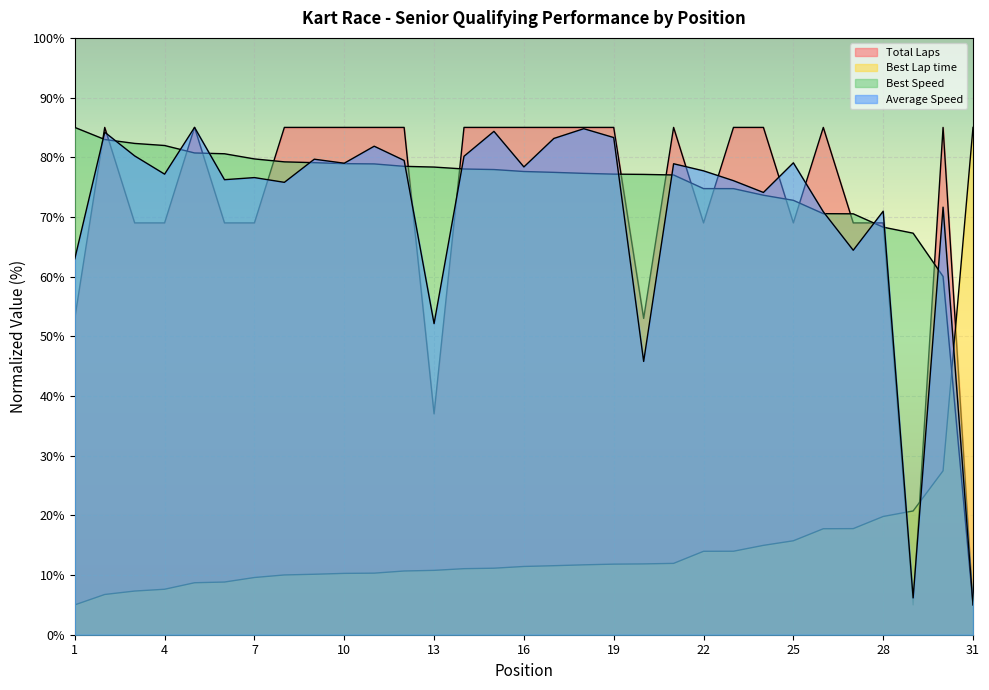

Where is Best Speed nearest to the value 44?

30